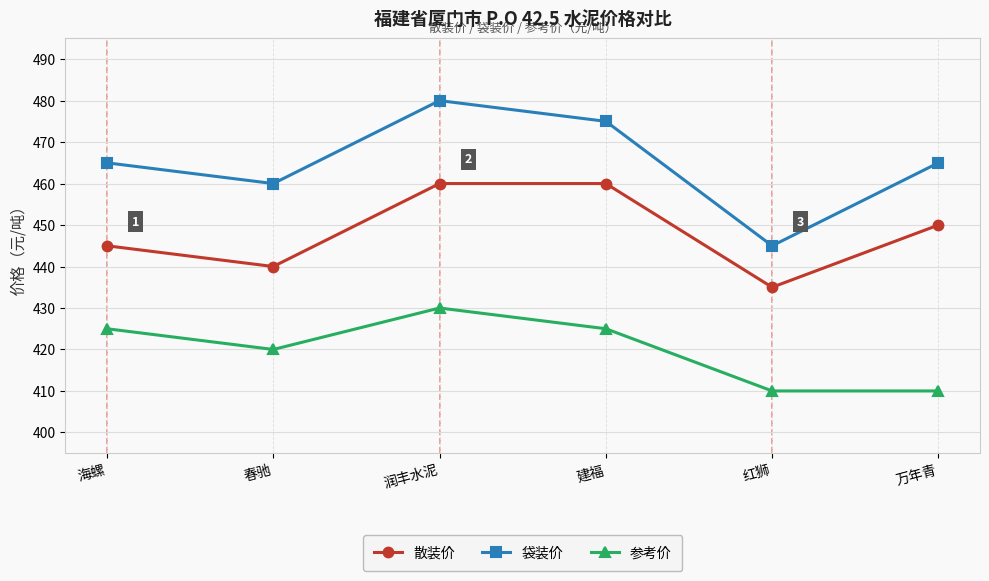

What is the approximate value of 散装价 at 润丰水泥?

460